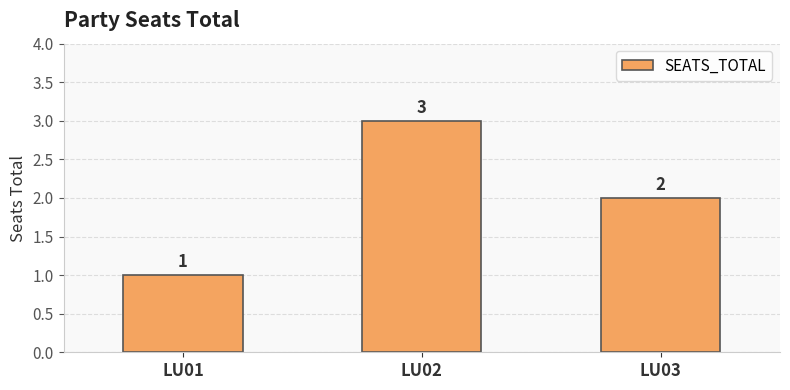

Which category has the lowest value across all series?

LU01